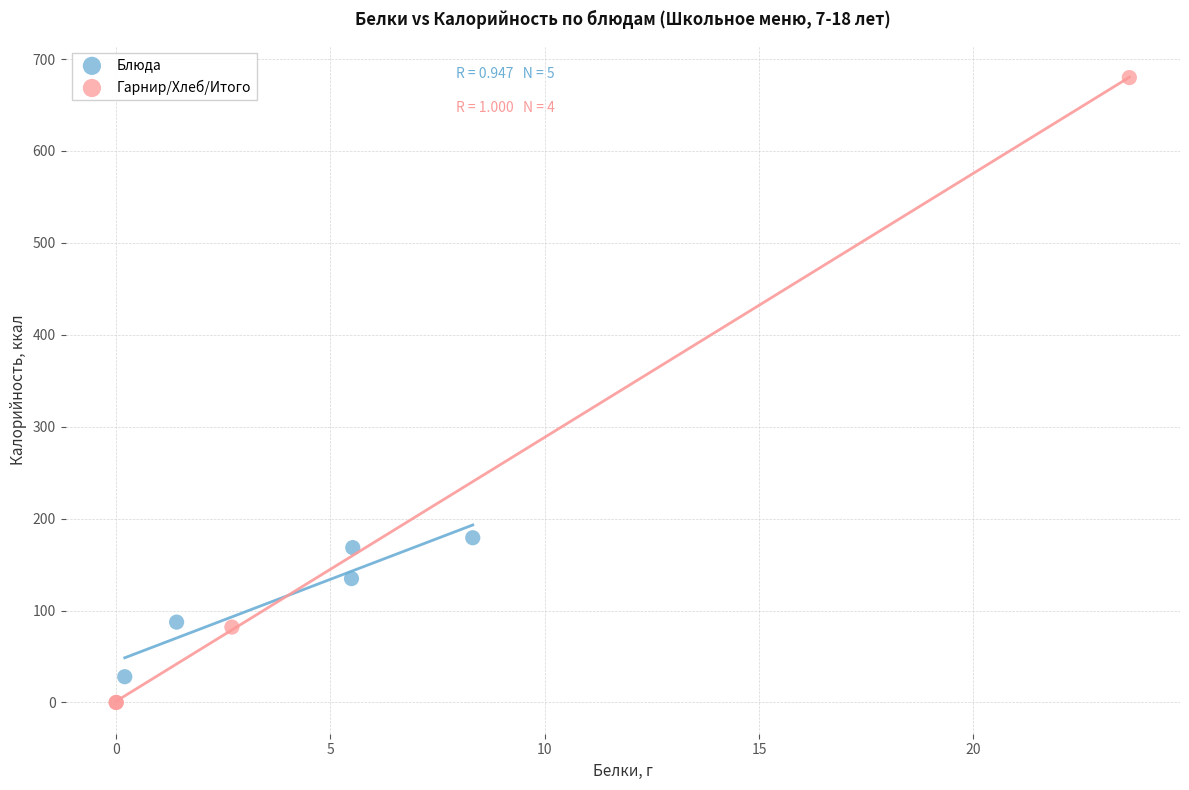

Which series has the widest spread of Y values?

Гарнир/Хлеб/Итого